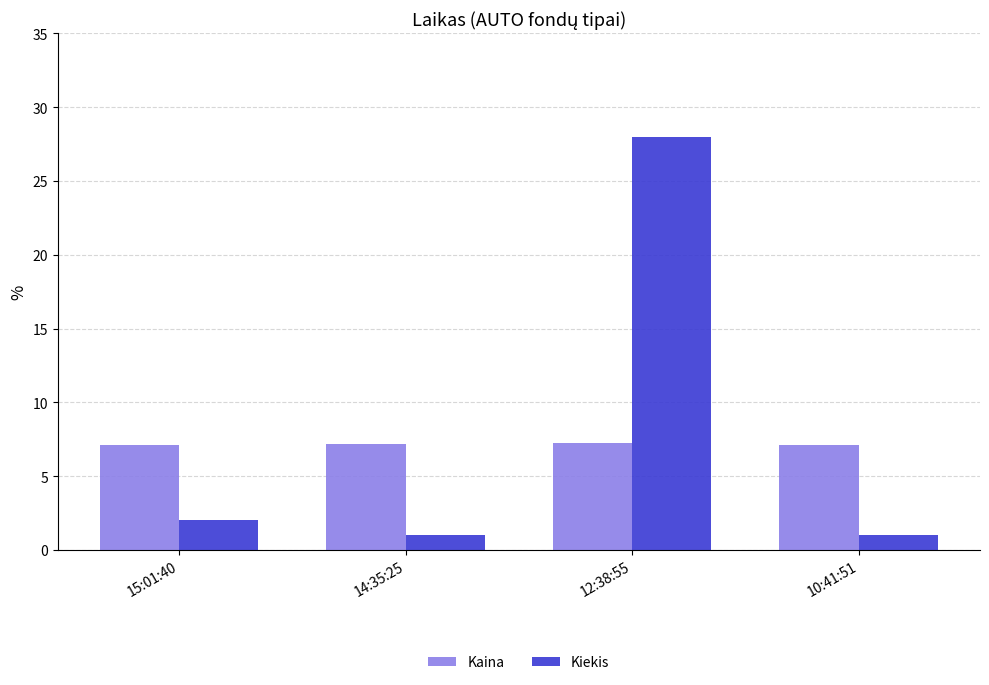

True or false: Kiekis has a value of 1.0 at 14:35:25.

True